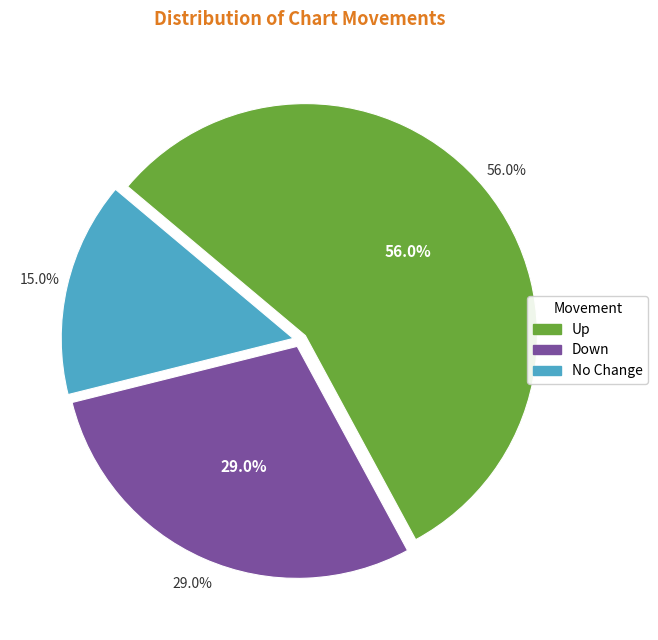

How many slices are in this pie chart?

3